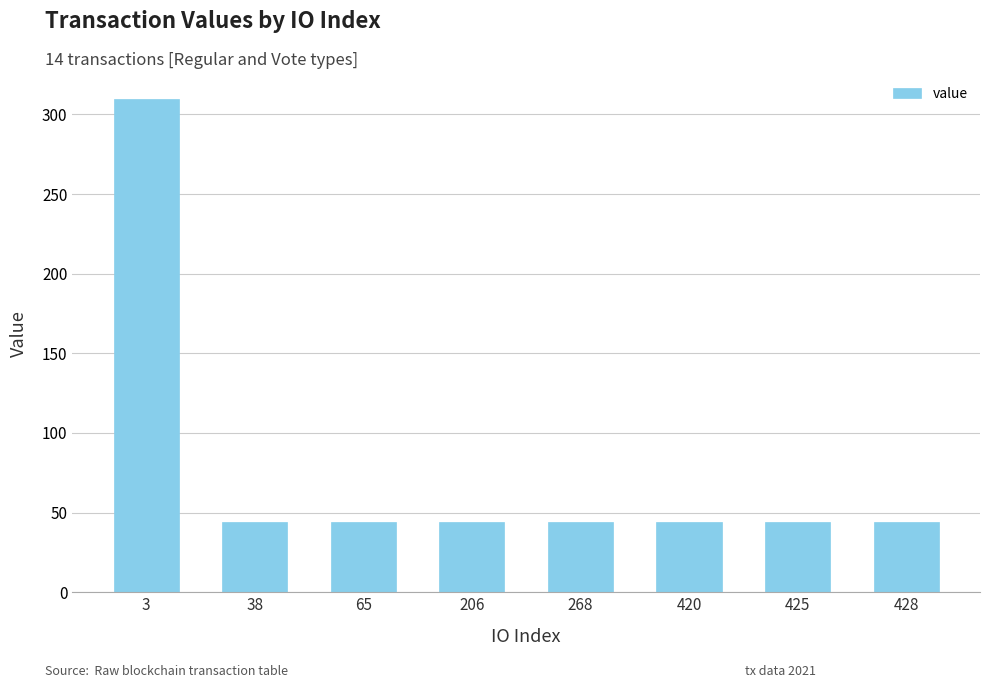

Approximately how many times larger is the value at 3 compared to 425?

7.0